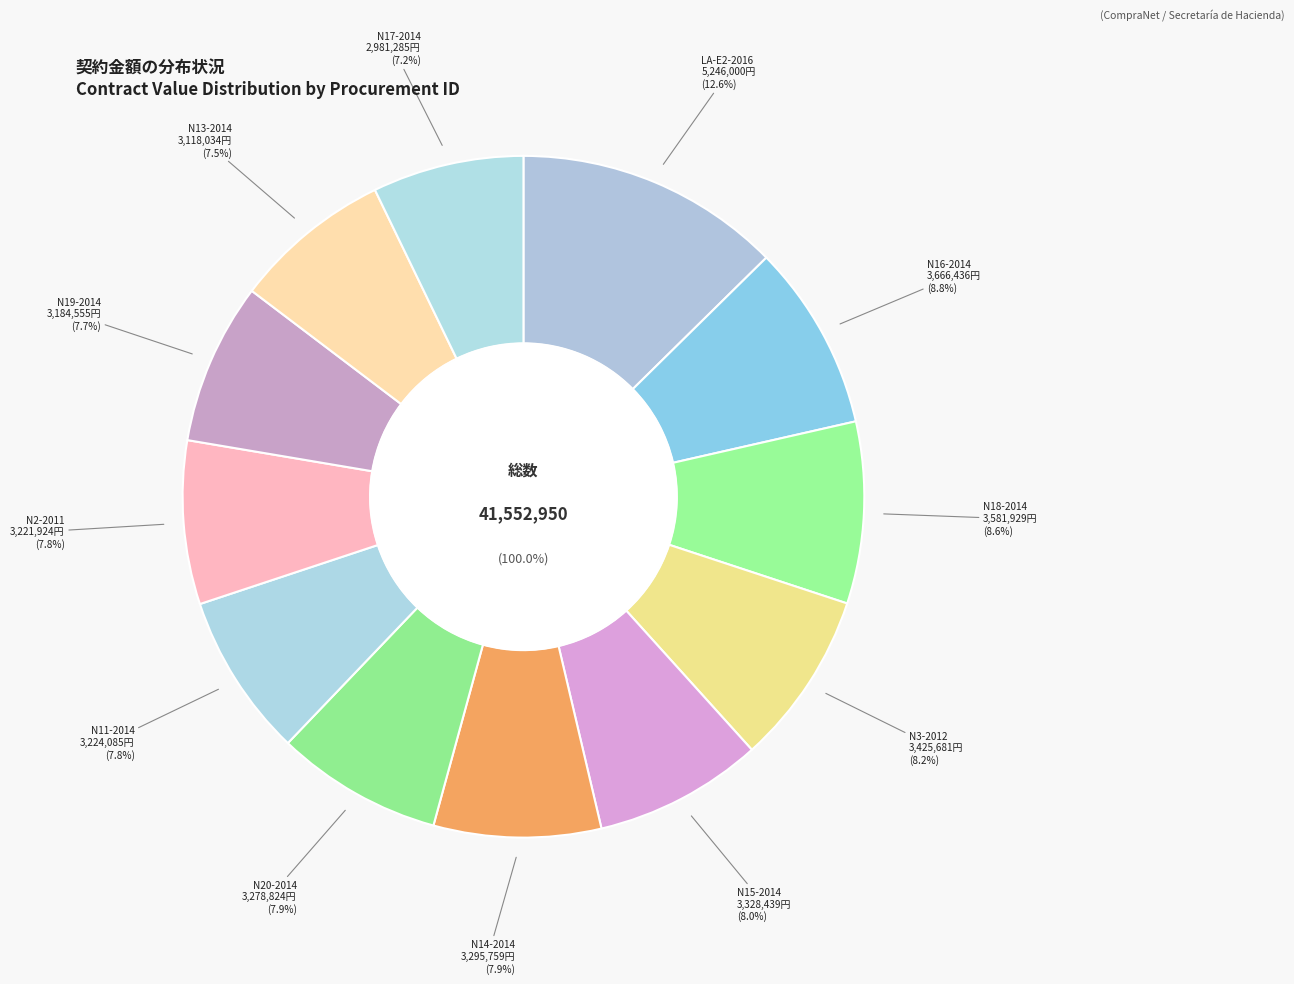

How many slices are in this pie chart?

12